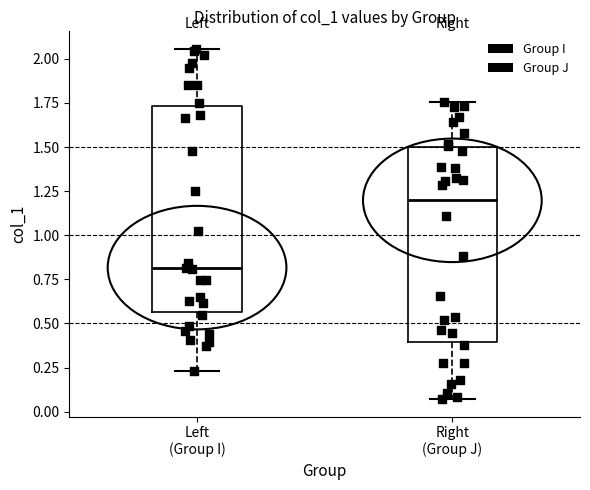

Reading left to right, transcribe this box plot: for each box, give where its median line is, the range the box spans, and where its two whiskers end, as read against the y-axis. The values are not printed on the chart, so give them approximately, as read against the axis.

Left (Group I): median 0.80, box 0.55 to 1.75, whiskers 0.25 to 2.05
Right (Group J): median 1.20, box 0.40 to 1.50, whiskers 0.05 to 1.75